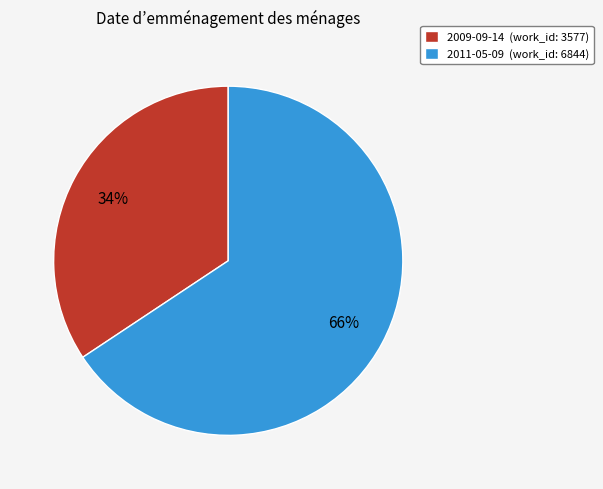

What is the largest slice in the pie chart?

2011-05-09